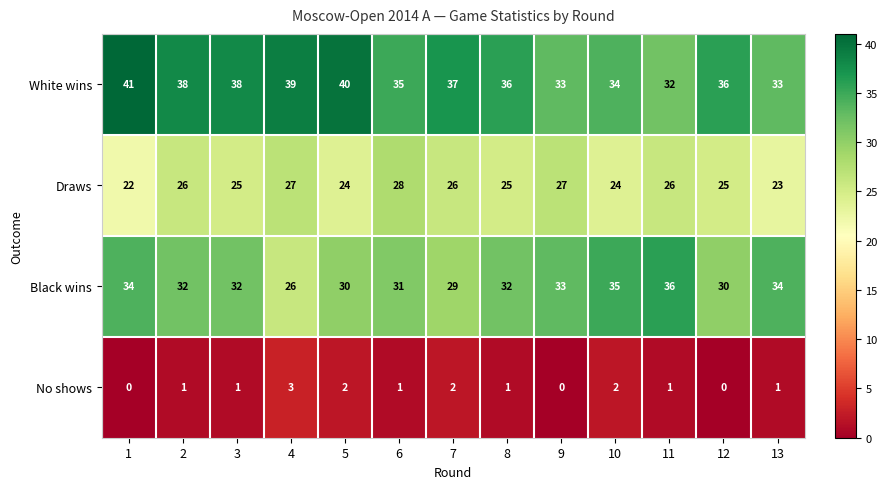

List the series in order of their peak value, lowest first.

No shows, Draws, Black wins, White wins